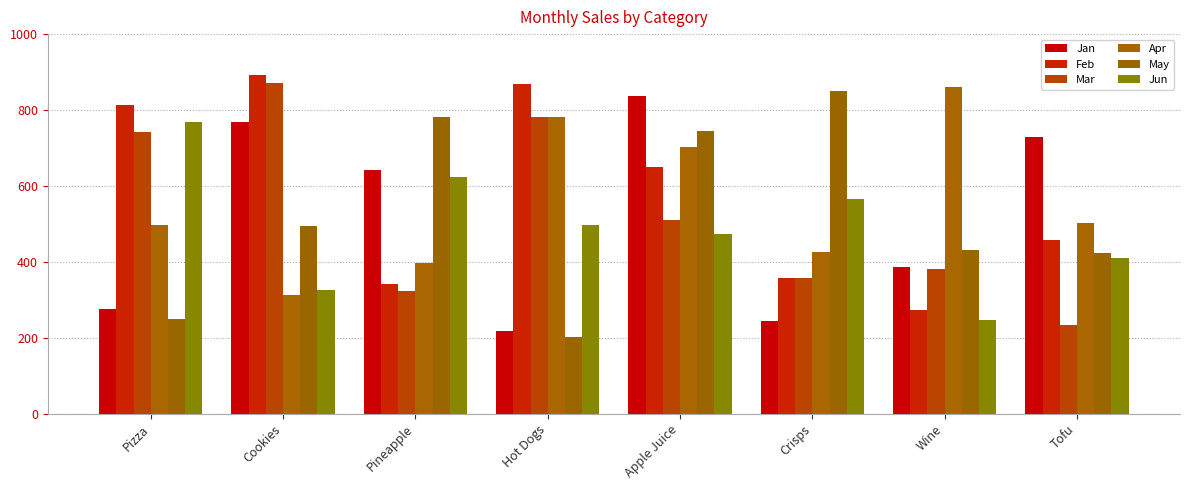

What is the sum of all Mar values?

4196.1